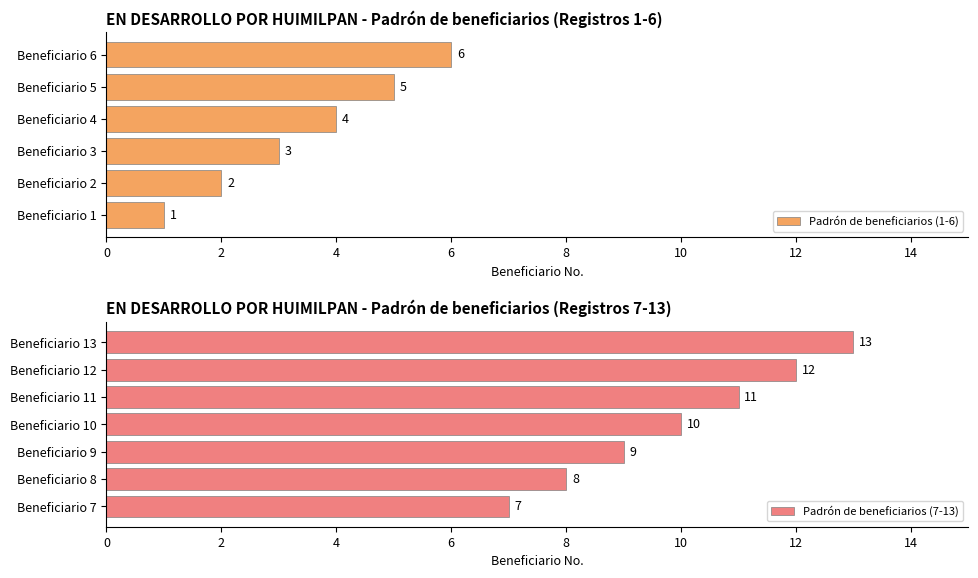

What is the sum of all values?

91